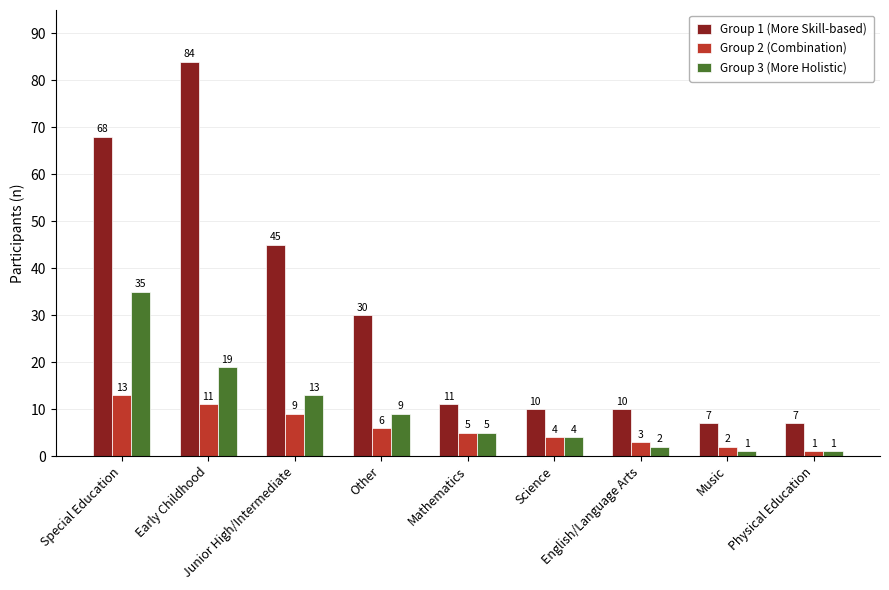

What is the average value of the Group 1 (More Skill-based) series?

30